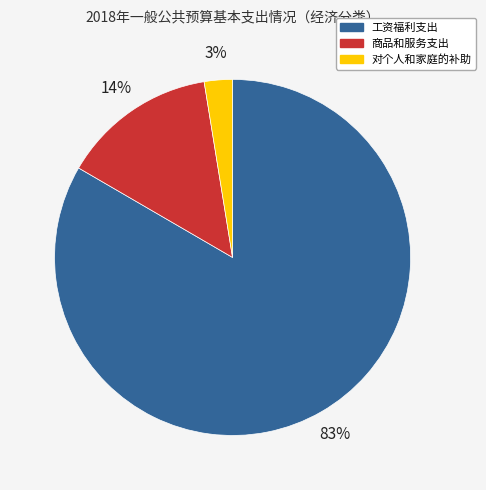

Do 工资福利支出 and 对个人和家庭的补助 together represent more than half of the pie?

Yes